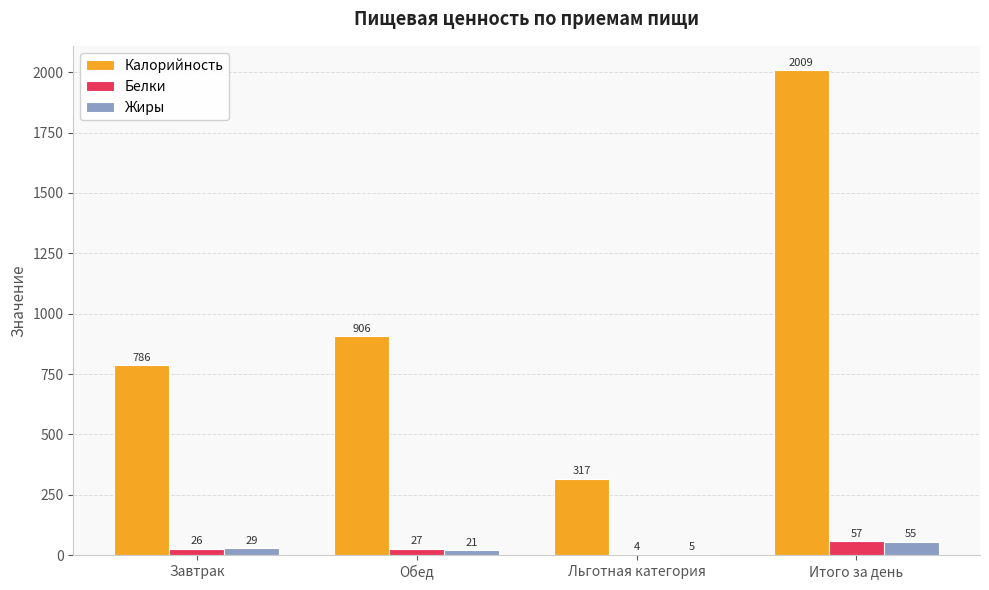

How many categories are shown in the chart?

4